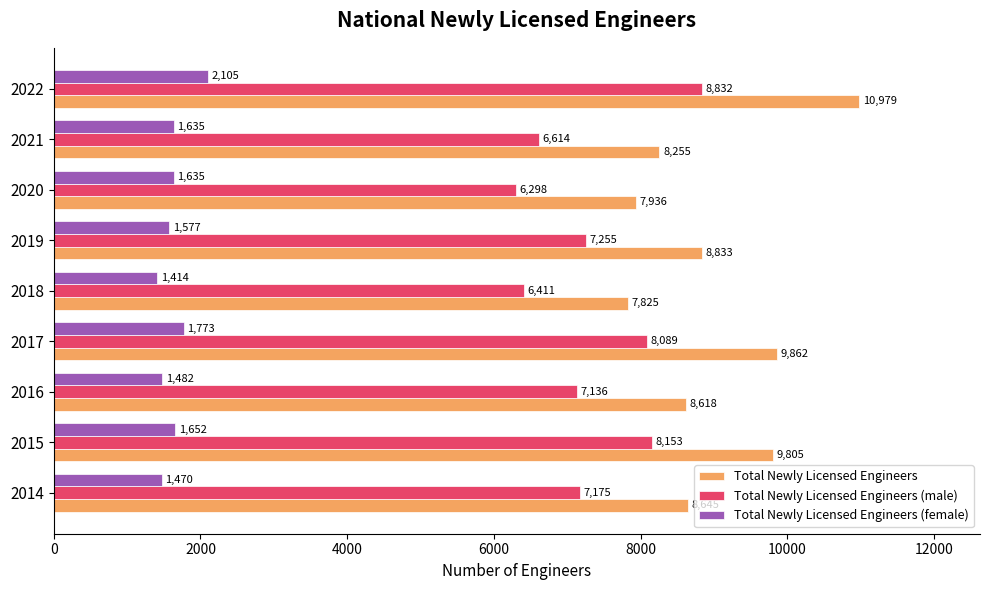

Where is Total Newly Licensed Engineers (male) nearest to the value 7565?

2019